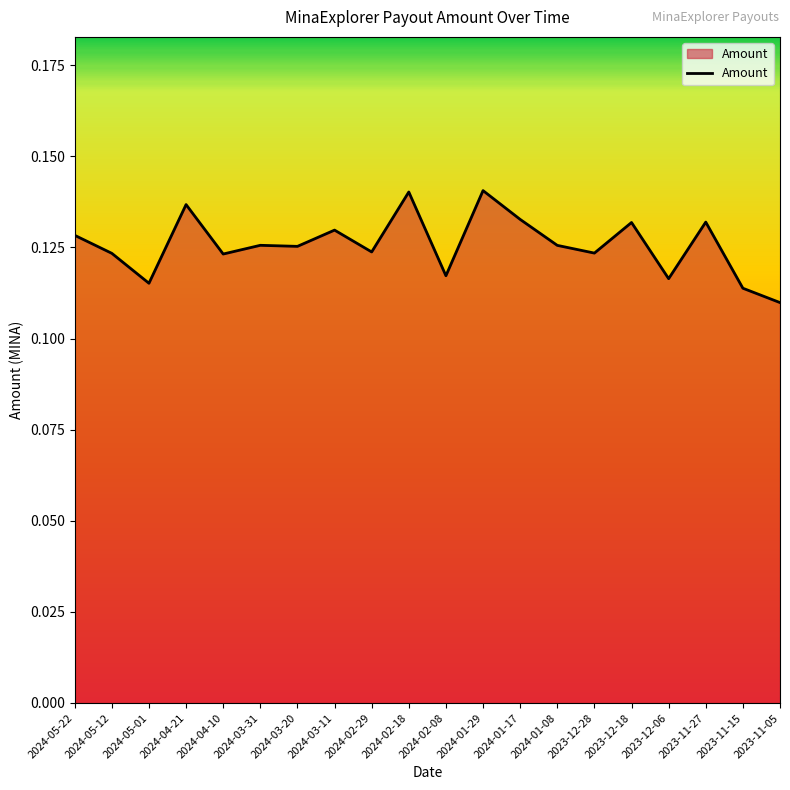

The value at 2024-04-10 is 0.2. True or false?

False